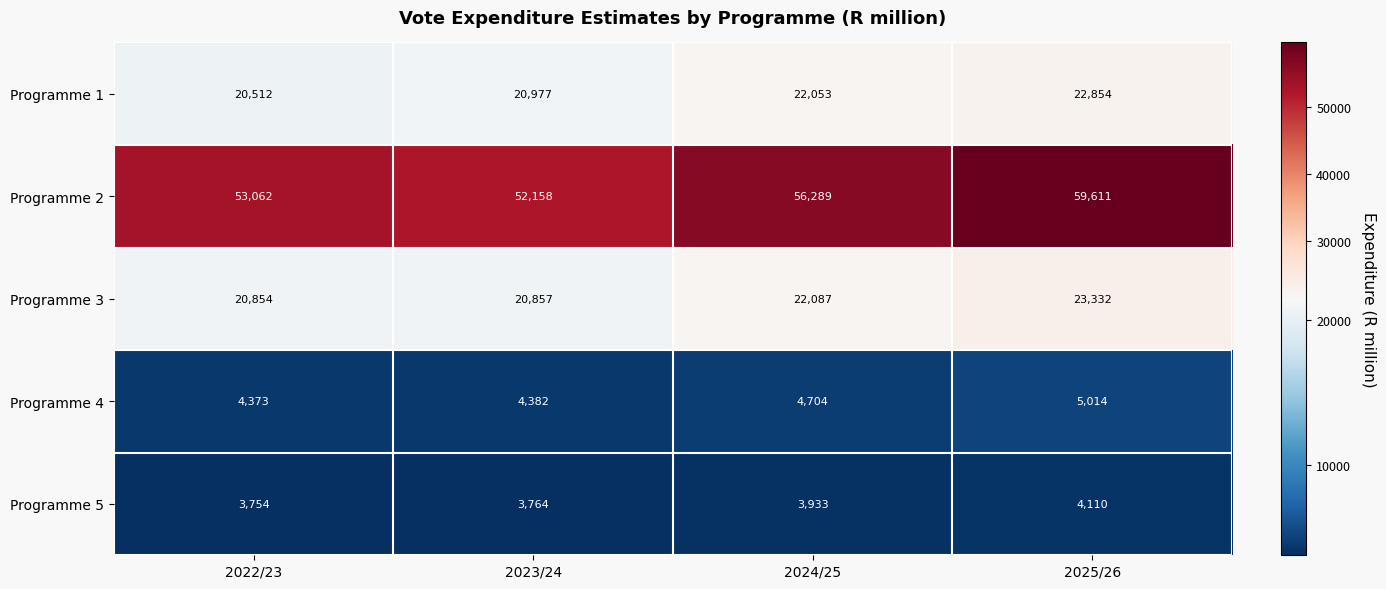

How many values in the Programme 5 series are below 3933?

2